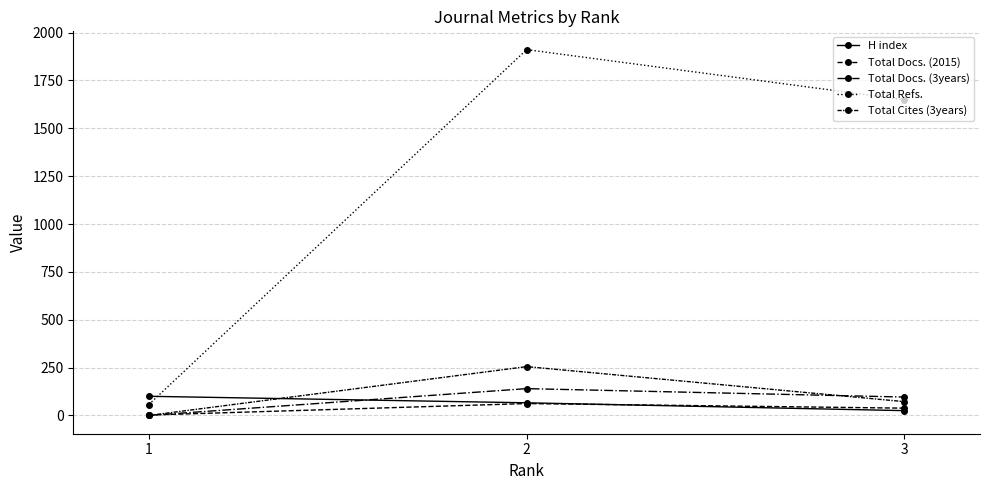

Which category has the lowest value across all series?

1